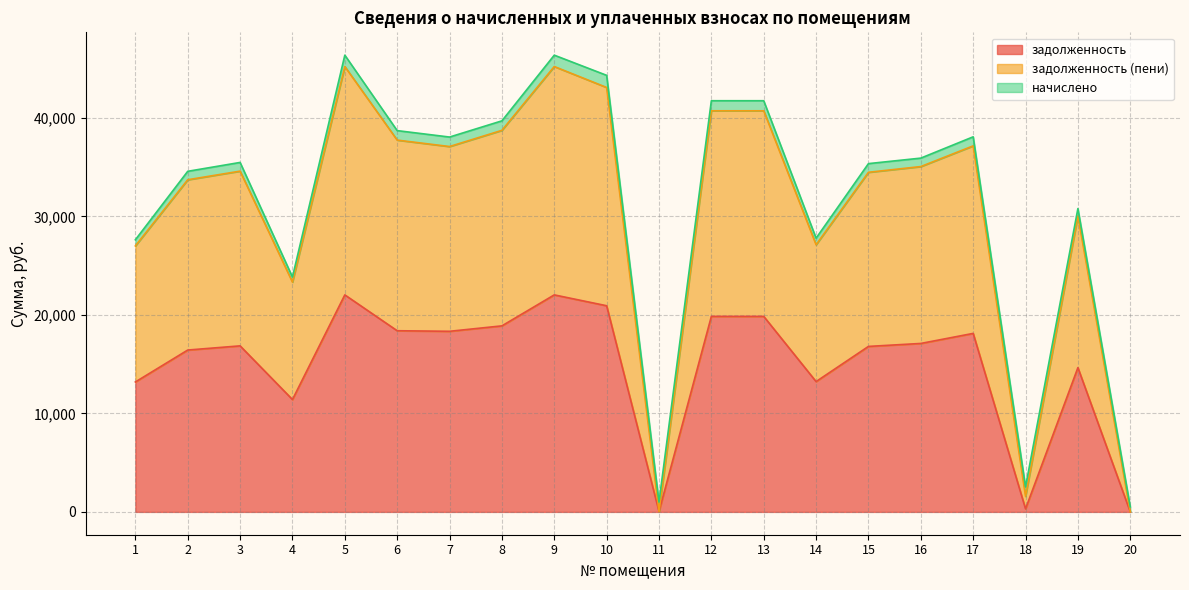

How many interior local valleys does the задолженность (пени) series have?

5